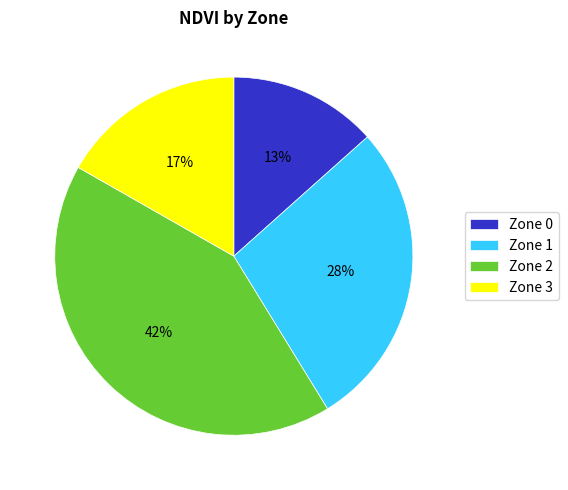

How many segments does this pie chart have?

4